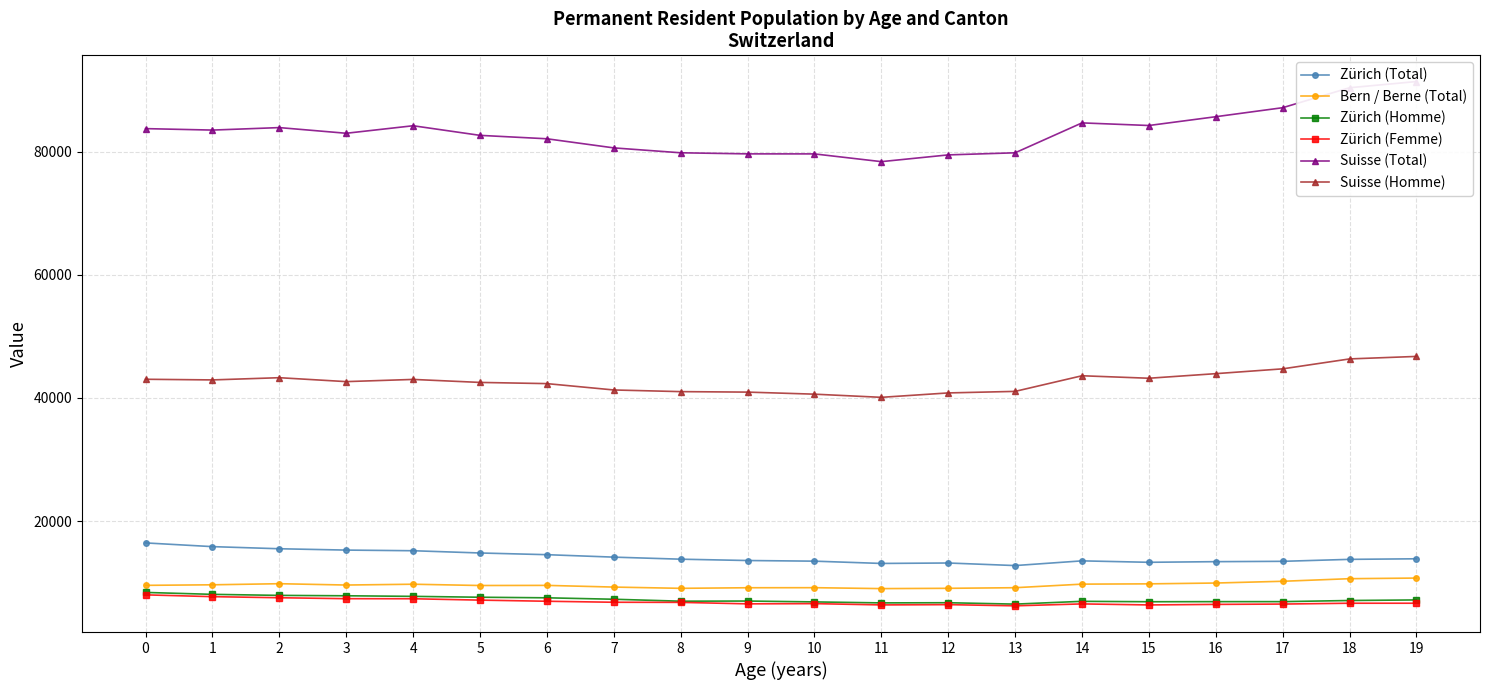

Is this an area chart (filled region under the line)?

No